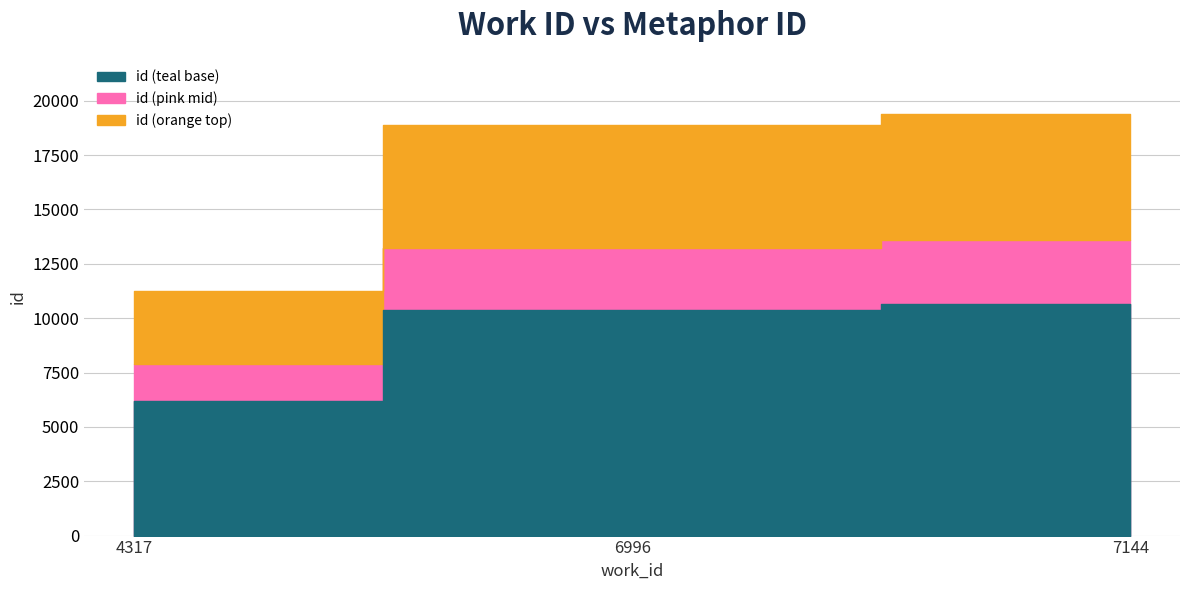

The chart shows a value of 30698 at 6996. True or false?

False